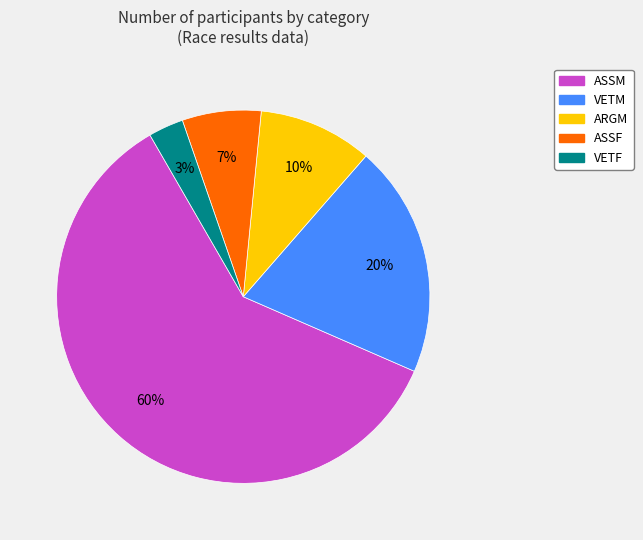

To the nearest percent, what percentage of the pie is ARGM?

10%